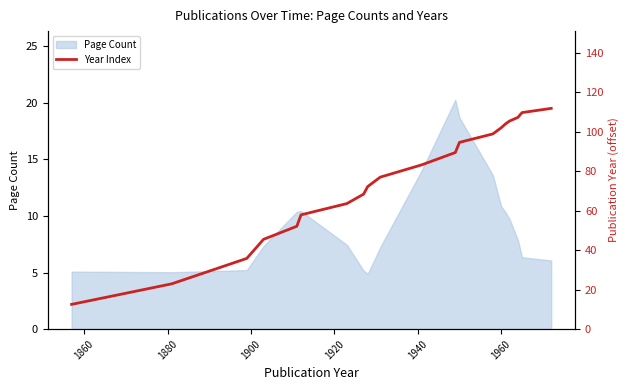

What is the minimum value for Page Count?

4.9